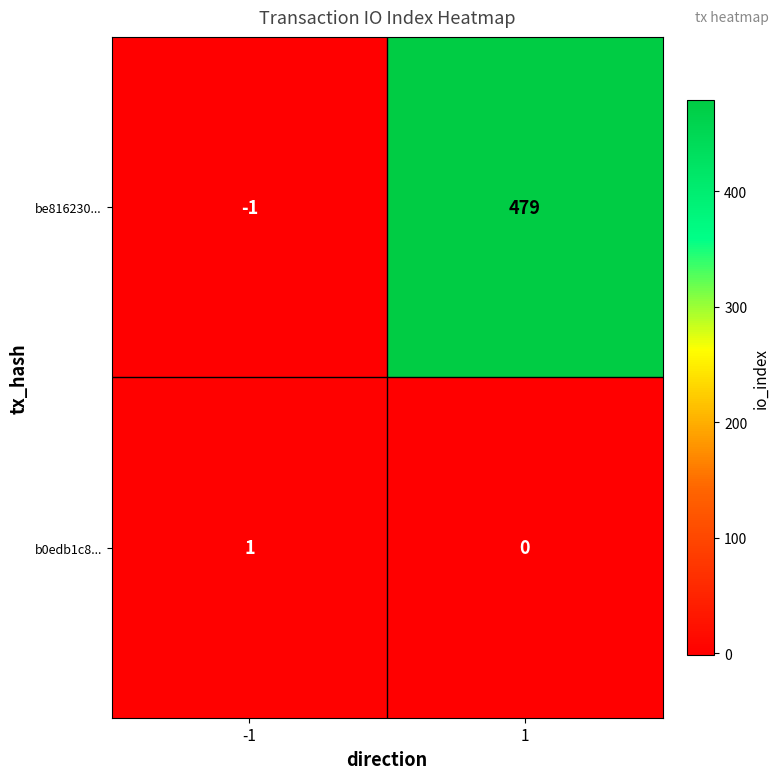

Which series has the largest total across all categories?

be816230...